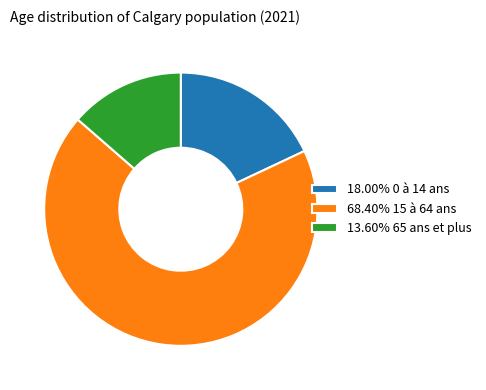

Is there any slice that represents more than half of the pie?

Yes